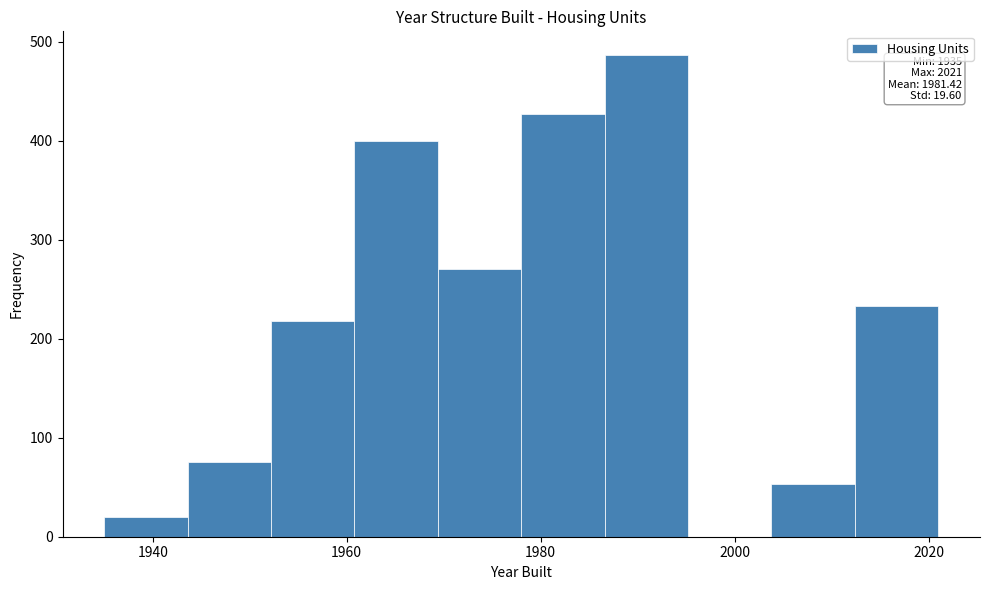

Over which range of the x-axis is the bar tallest?

1986.6 to 1995.2